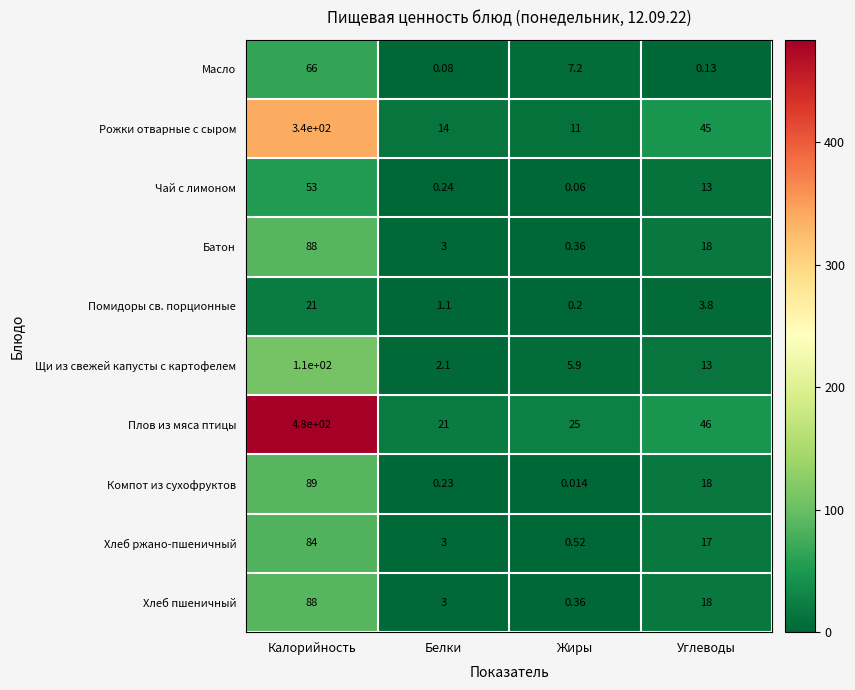

Which category has the lowest value across all series?

Жиры